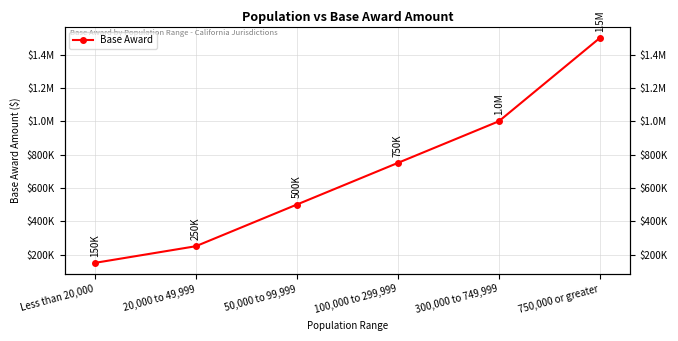

List the labels in order of value, smallest first.

Less than 20,000, 20,000 to 49,999, 50,000 to 99,999, 100,000 to 299,999, 300,000 to 749,999, 750,000 or greater